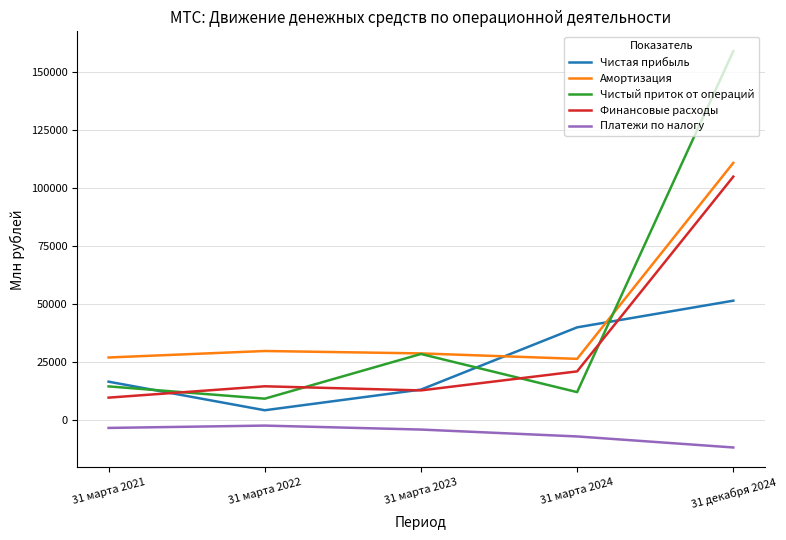

What is the total value across all series at 31 декабря 2024?

413782